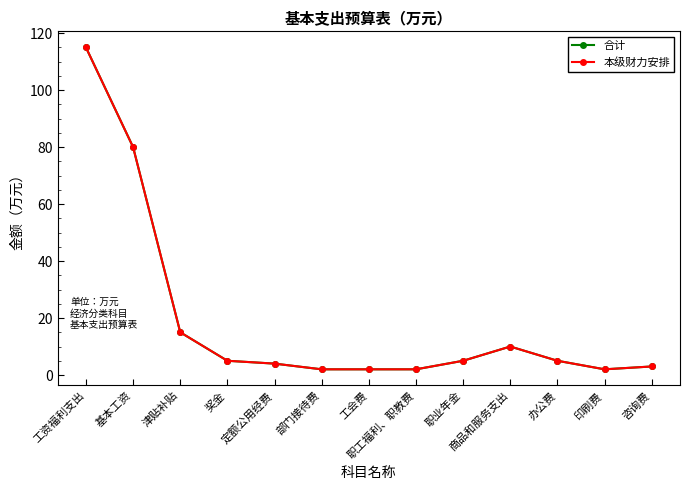

Is the value of 合计 at 职工福利、职教费 greater than the value of 本级财力安排 at 基本工资?

No